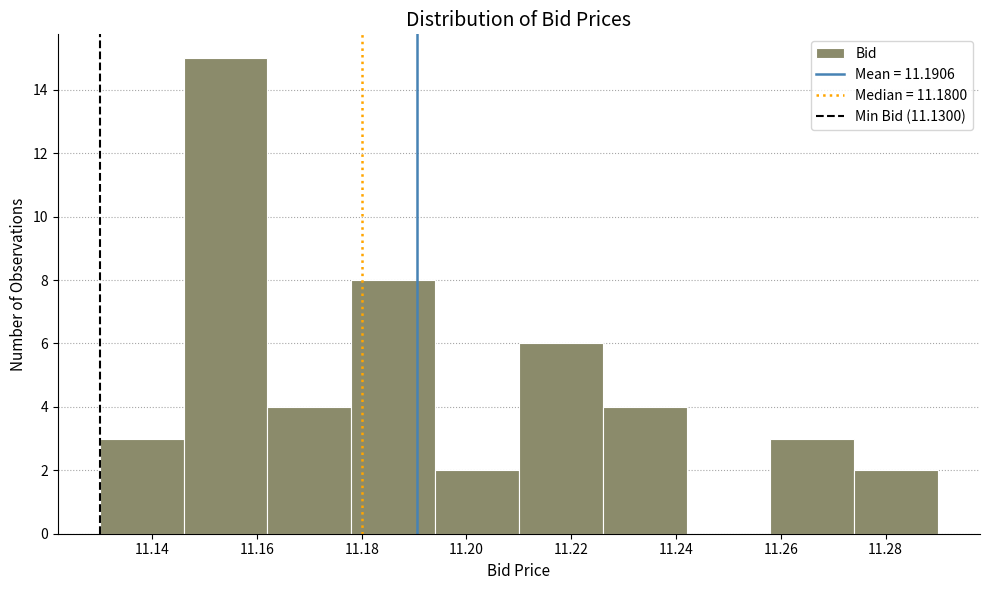

Reading left to right, list every bar in this chart as the range it spans on the x-axis followed by its height. The values are not printed on the chart, so give them approximately, as read against the axis.

11.130 to 11.146: 3
11.146 to 11.162: 15
11.162 to 11.178: 4
11.178 to 11.194: 8
11.194 to 11.210: 2
11.210 to 11.226: 6
11.226 to 11.242: 4
11.242 to 11.258: 0
11.258 to 11.274: 3
11.274 to 11.290: 2